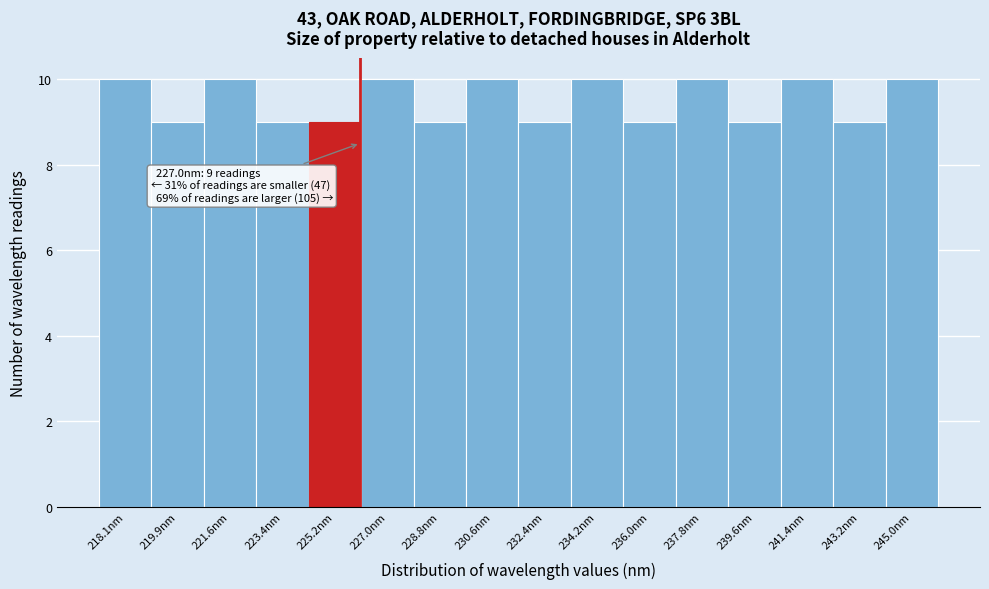

Reading right to left, extract all data points from this chart.

245.0nm=10	243.2nm=9	241.4nm=10	239.6nm=9	237.8nm=10	236.0nm=9	234.2nm=10	232.4nm=9	230.6nm=10	228.8nm=9	227.0nm=10	225.2nm=9	223.4nm=9	221.6nm=10	219.9nm=9	218.1nm=10